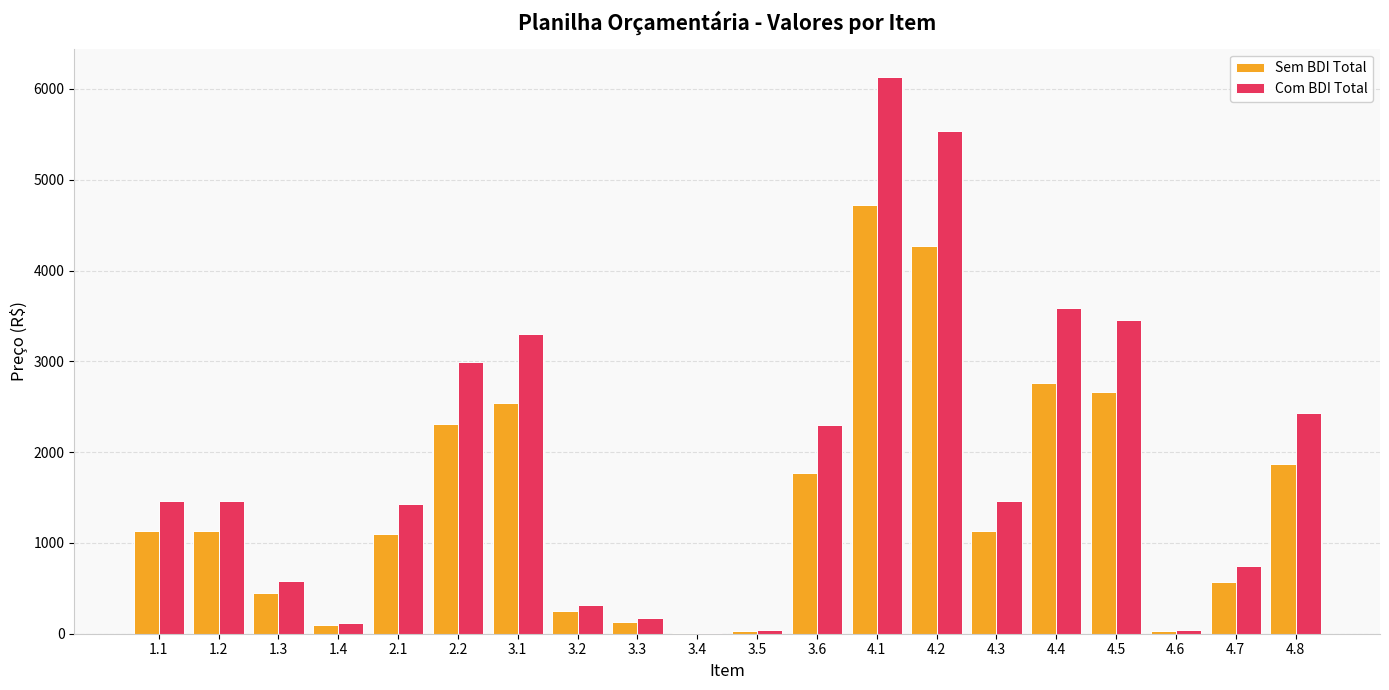

Which series changed the most between 1.4 and 4.4?

Com BDI Total